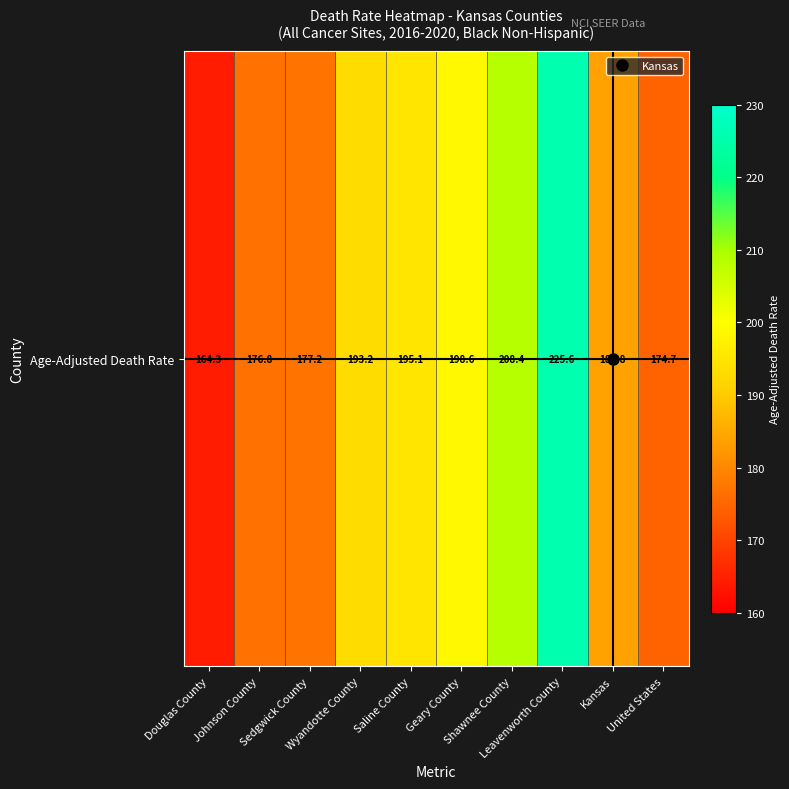

What is the ratio of the value at Kansas to the value at Douglas County?

1.1